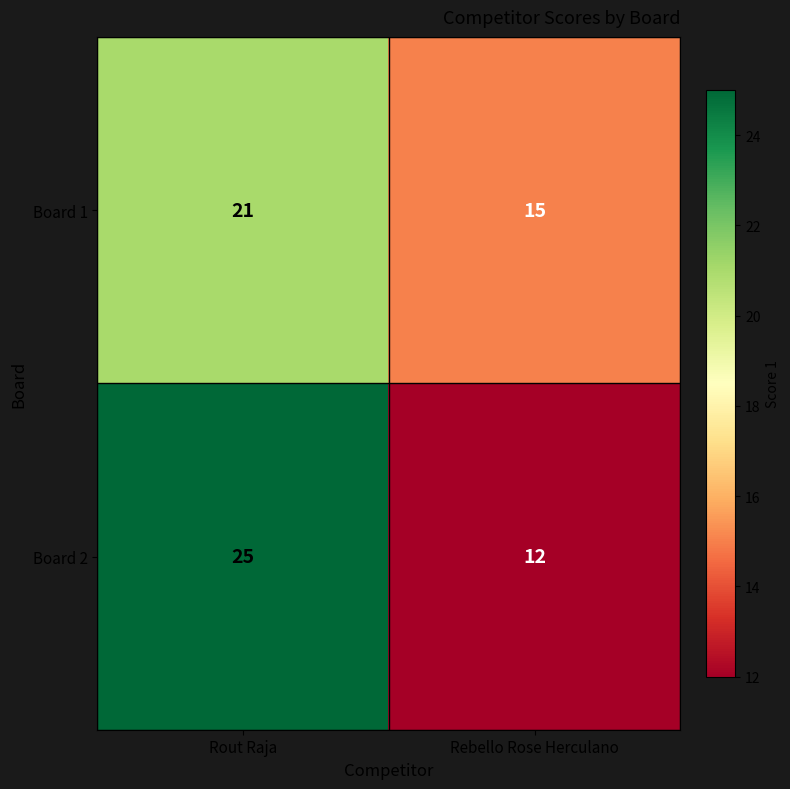

Reading right to left, list all the values displayed in this chart.

Board 1: 15	21
Board 2: 12	25